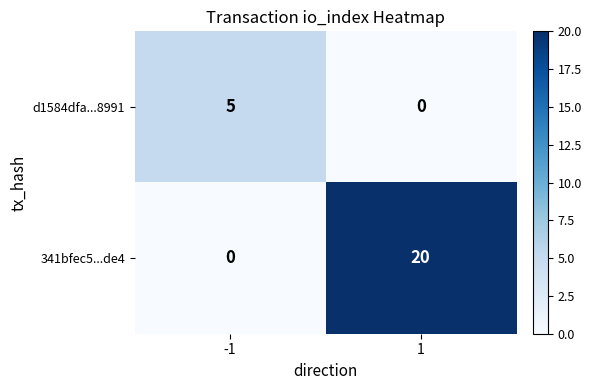

How many values in 341bfec5...de4 are above zero?

1